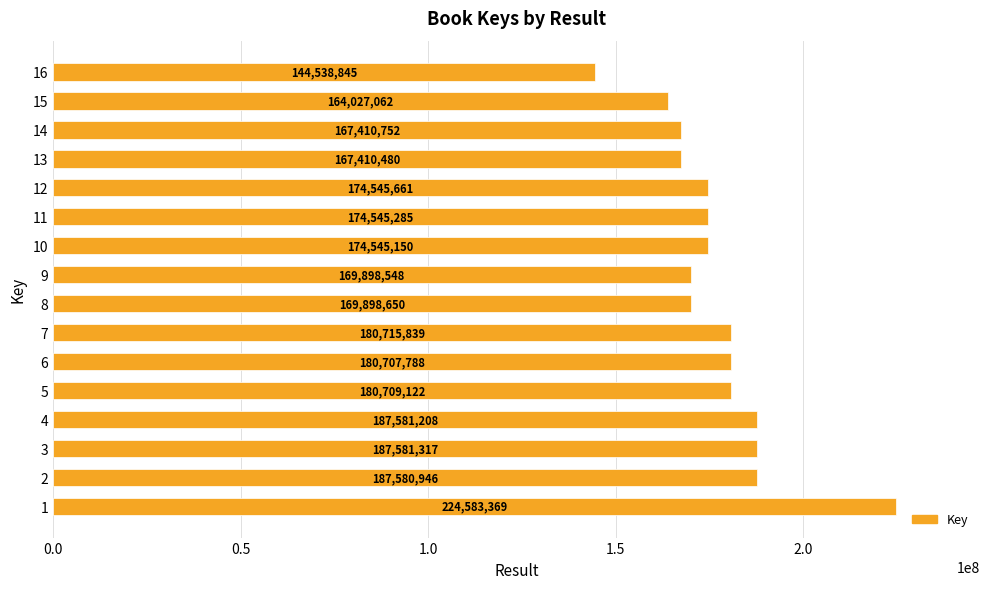

Does the chart contain any negative values?

No